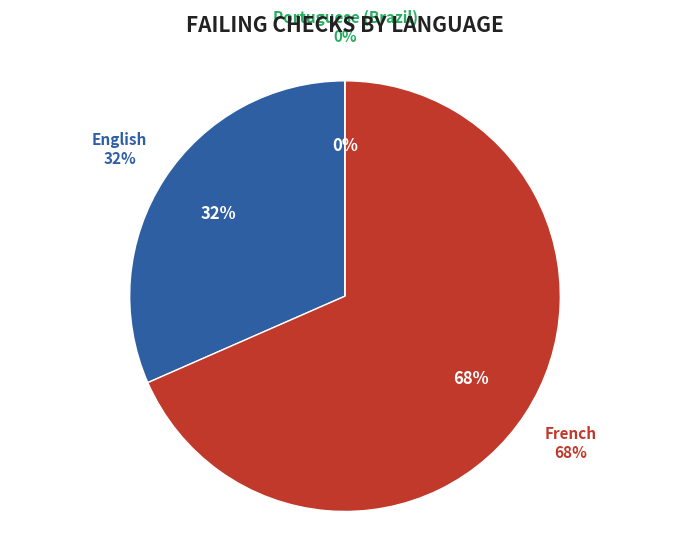

Which category has the biggest portion of the pie?

French